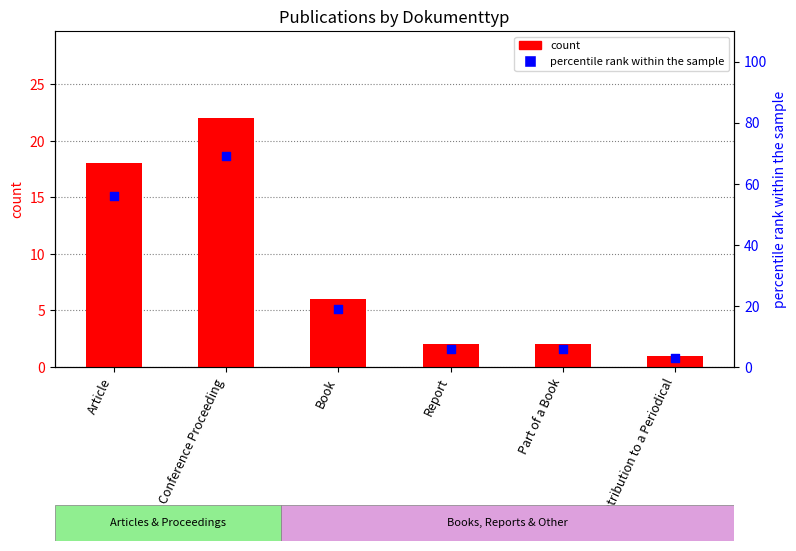

What is the total value across all series at Report?

8